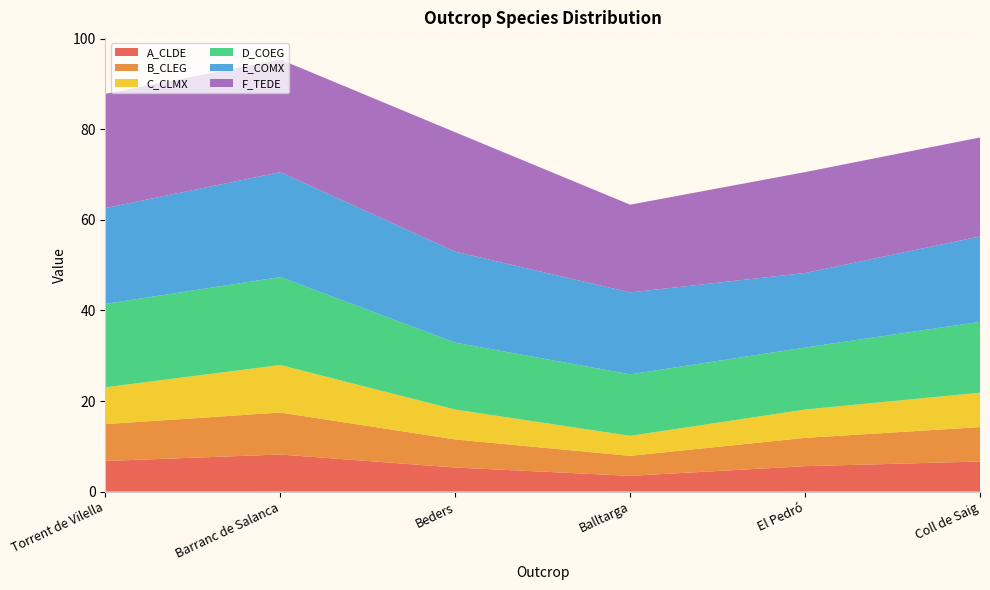

Reading left to right, transcribe all the data shown in this chart.

A_CLDE: 6.8	8.2	5.3	3.5	5.6	6.6
B_CLEG: 8.1	9.3	6.2	4.4	6.3	7.6
C_CLMX: 8.1	10.5	6.6	4.4	6.3	7.6
D_COEG: 18.4	19.4	14.8	13.6	13.7	15.6
E_COMX: 21.2	23.2	20.1	18.1	16.5	18.9
F_TEDE: 25.2	24.9	26.4	19.4	22.3	21.9